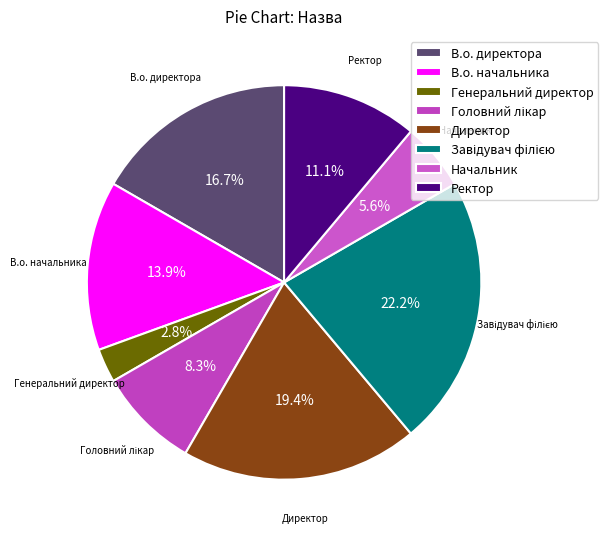

Between Ректор and Директор, which is larger?

Директор